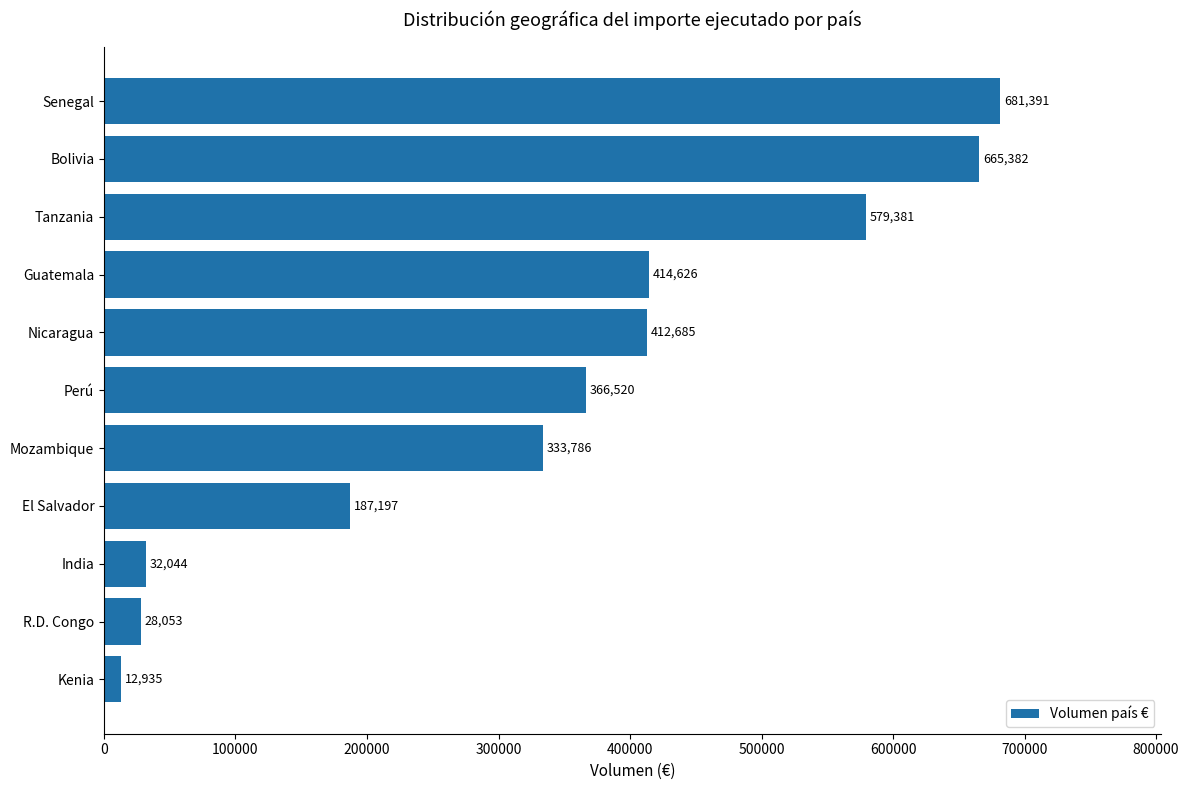

How many bars are there in total?

11